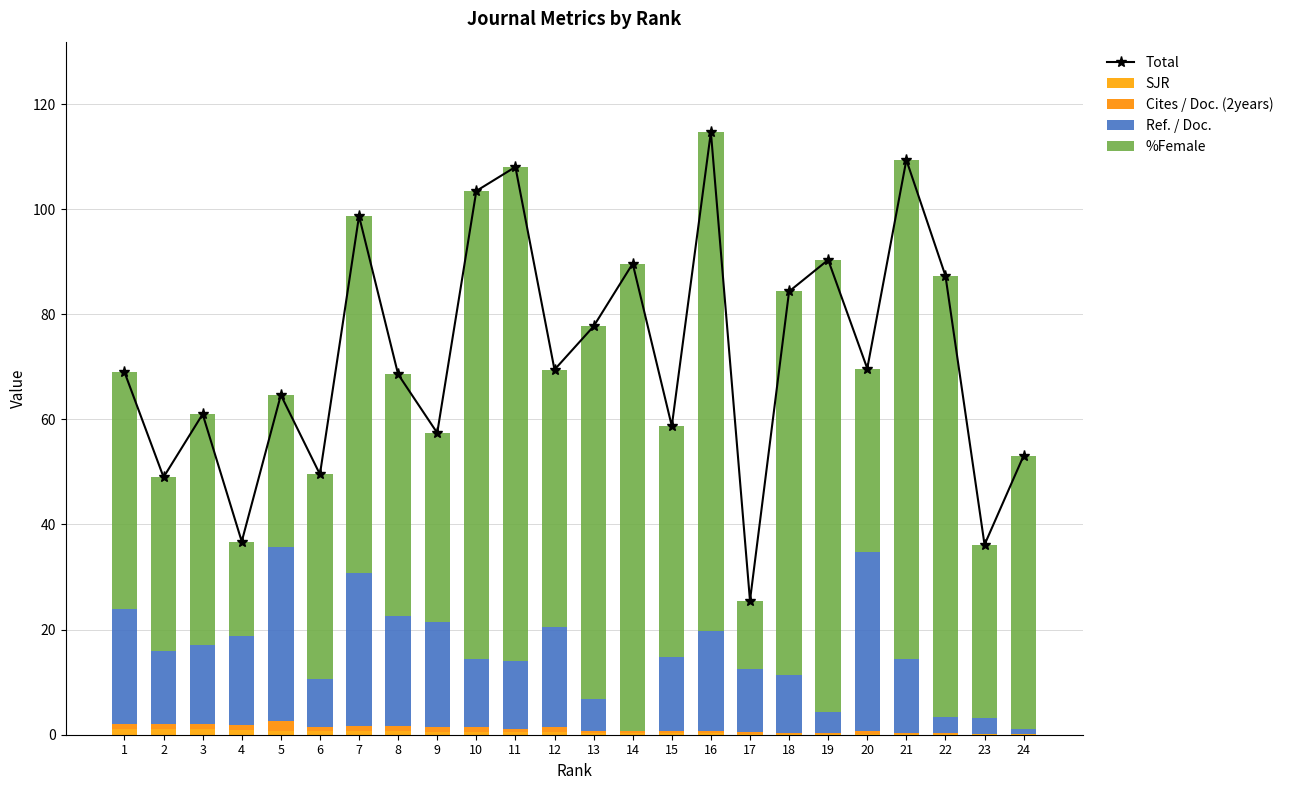

How many distinct data groups are displayed?

5